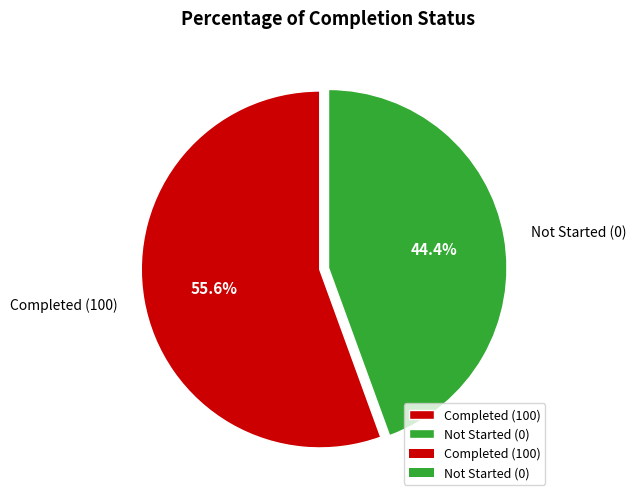

To the nearest percent, what is the difference between the largest and smallest slice percentages?

11%